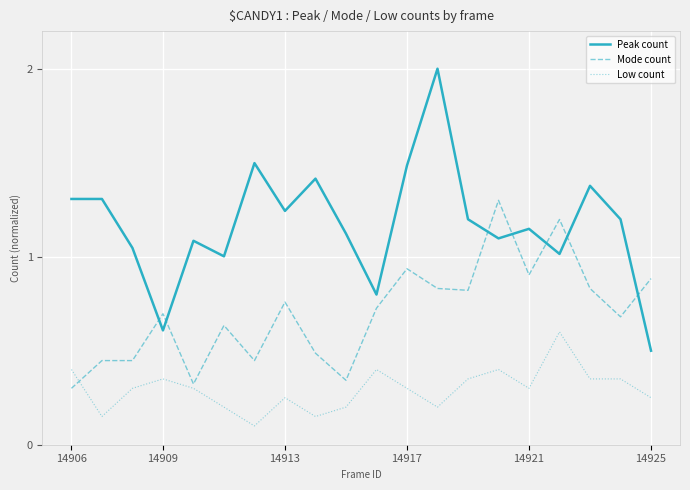

What is the difference between the maximum and minimum values in the Peak count series?

1.5